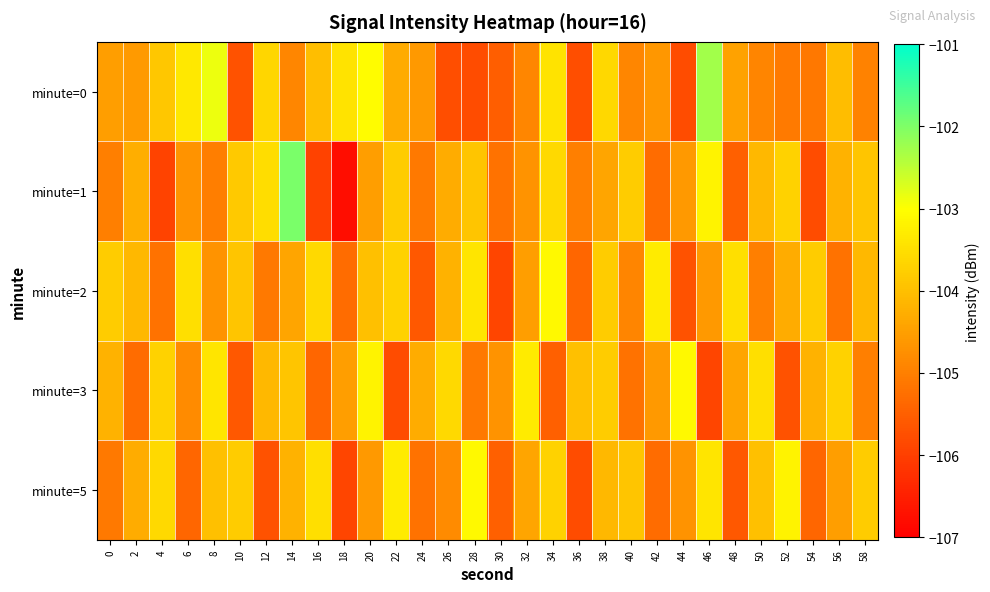

At how many categories does at least one series exceed -104?

26